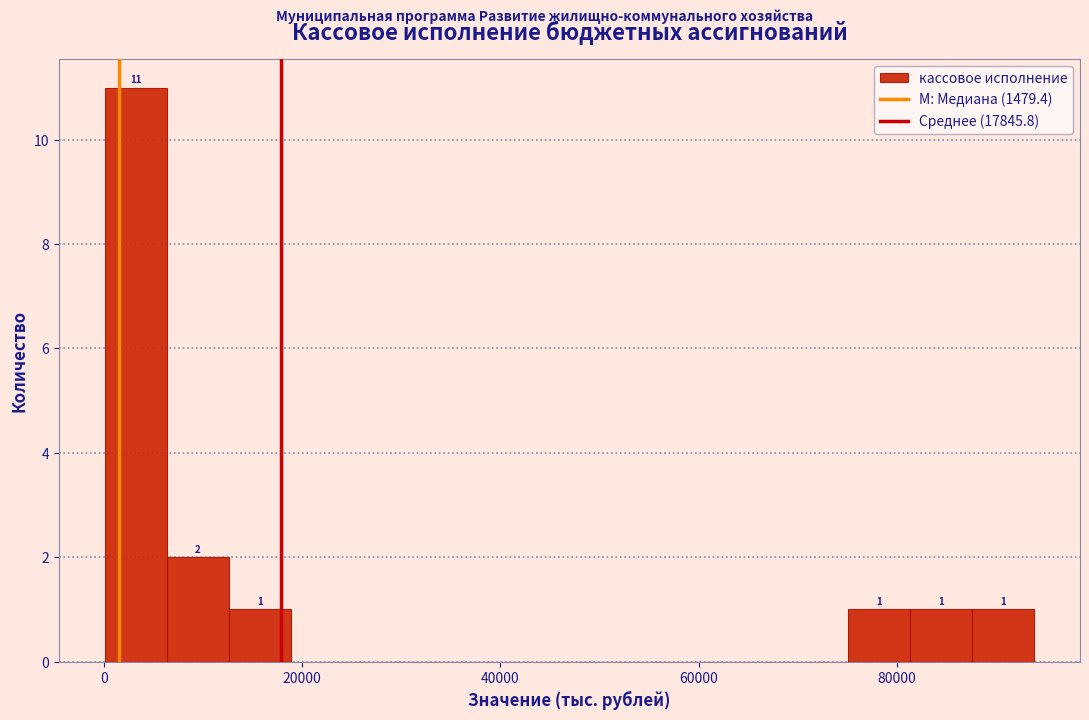

Read against the x-axis, roughly where is the centre of the tallest bar?

4000